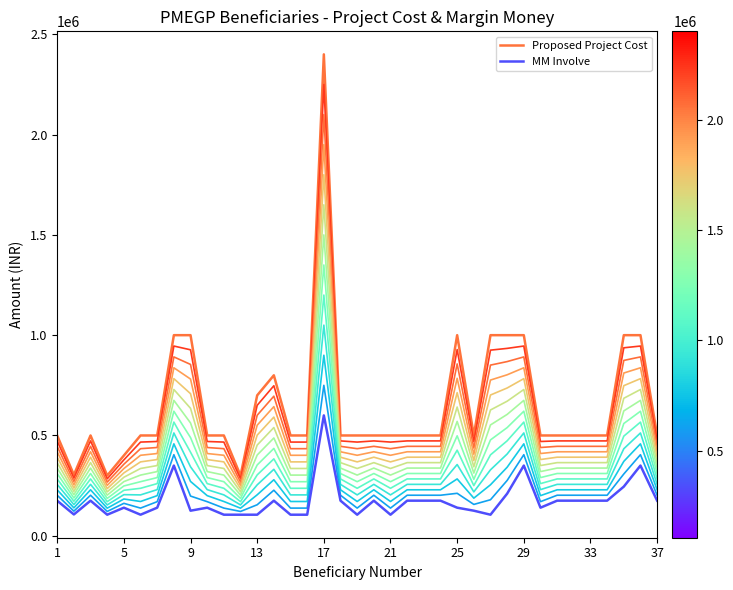

What is the highest value of the Proposed Project Cost series?

2400000